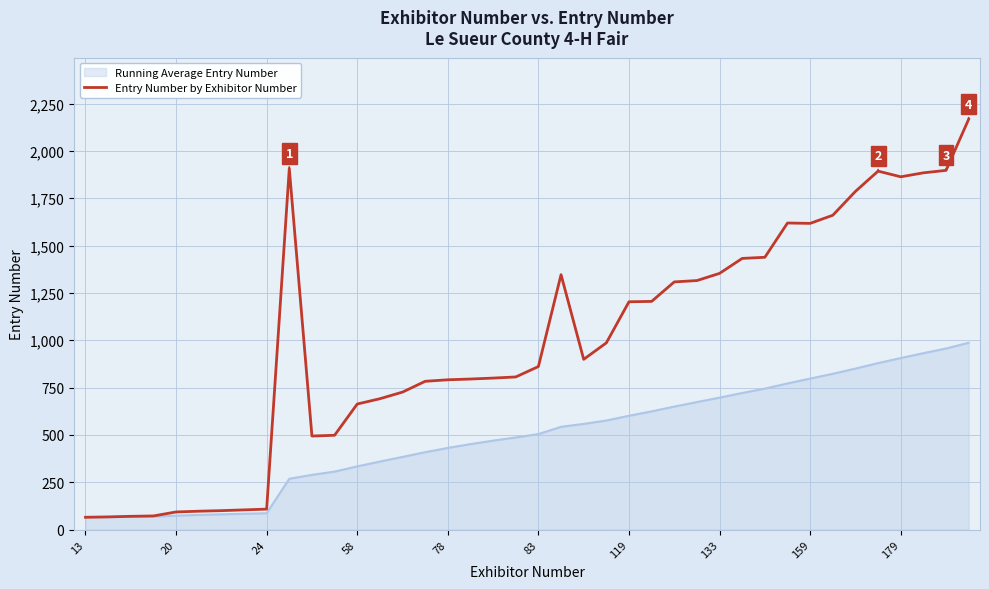

Rank the series by their maximum value, from highest to lowest.

Entry Number by Exhibitor Number, Running Average Entry Number